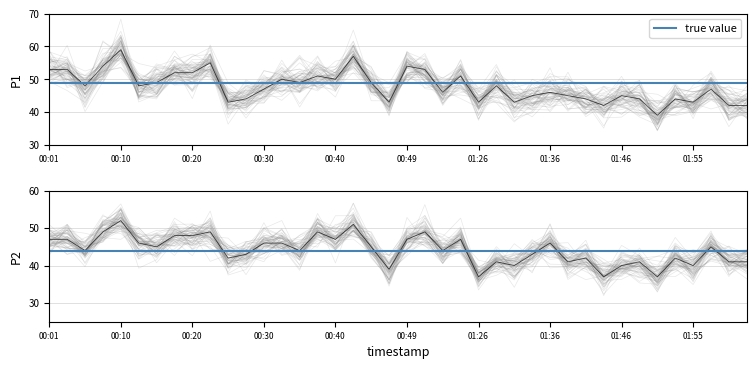

Which has a higher value, 00:08 or 01:53?

00:08